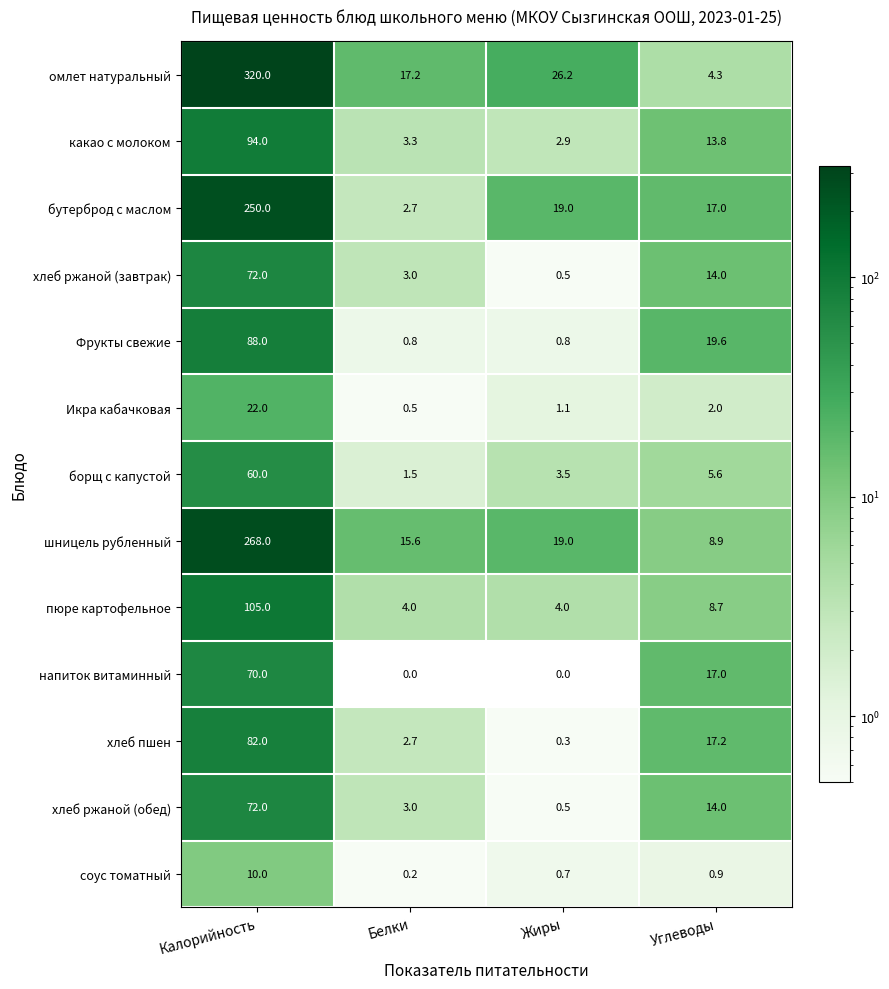

What is the sum of all Икра кабачковая values?

25.6